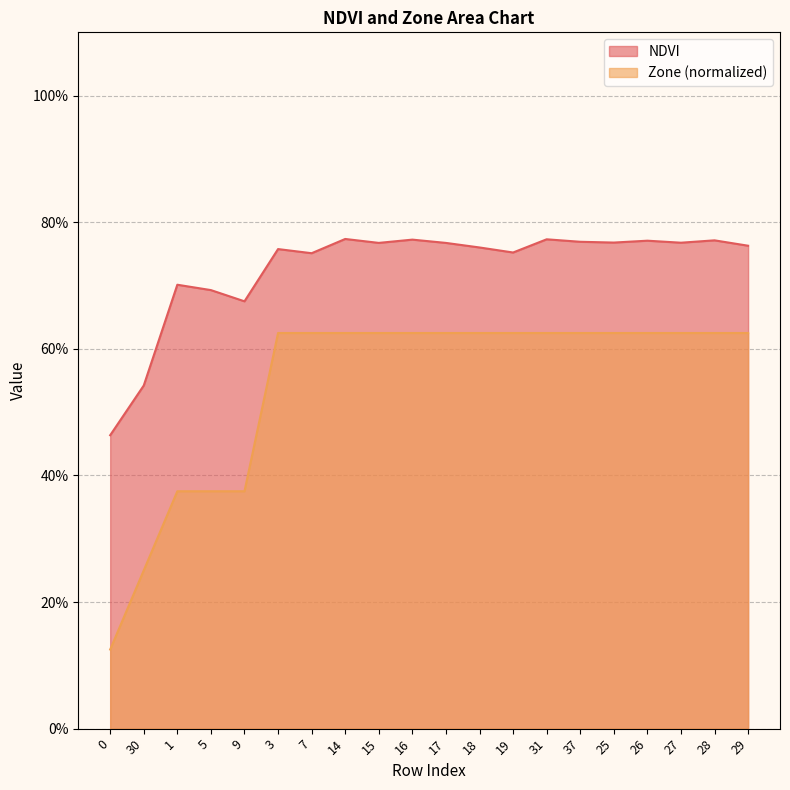

True or false: NDVI and Zone intersect in this chart.

False